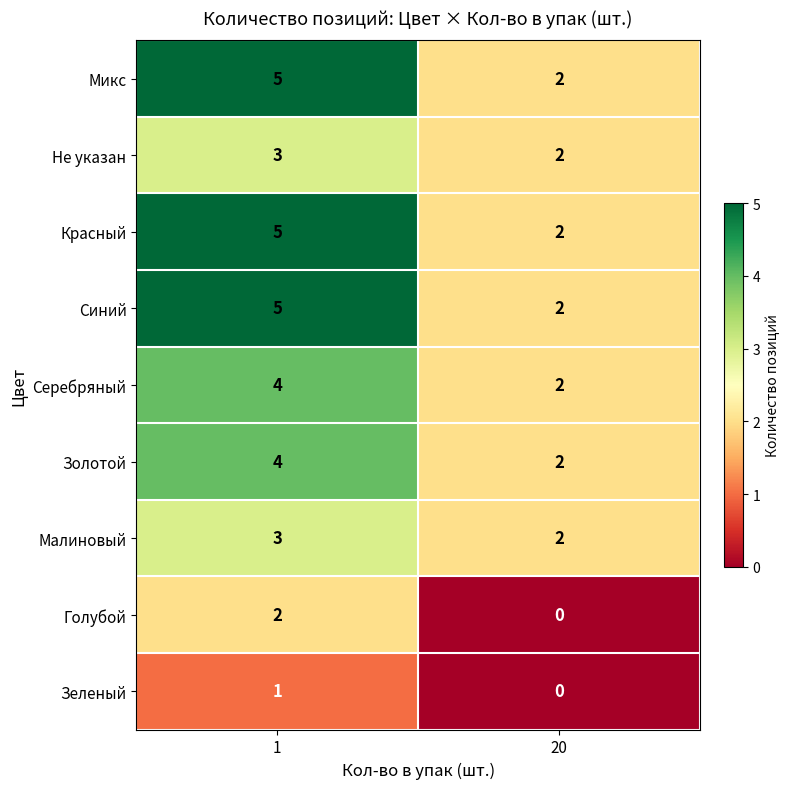

Which category has the highest value across all series?

1